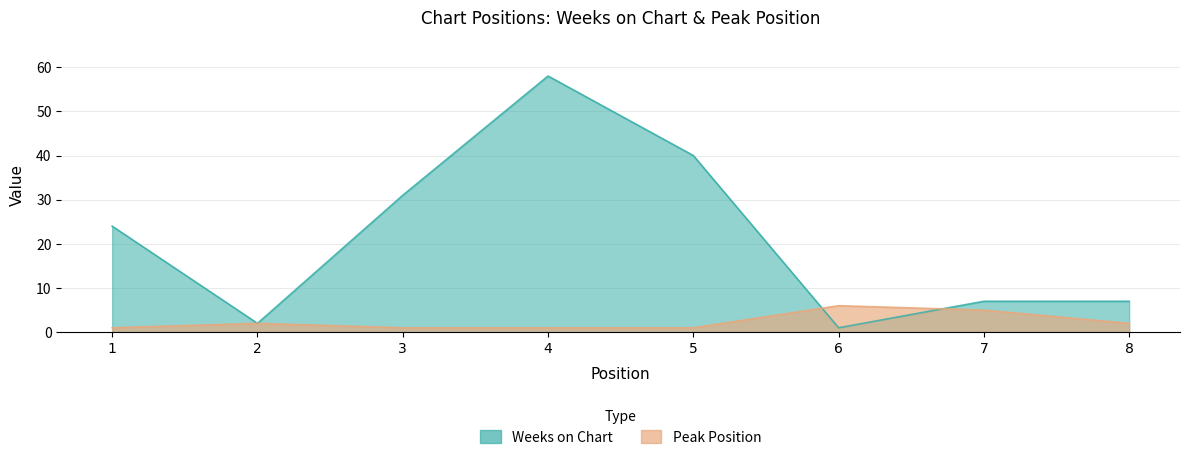

What is the difference between the maximum and minimum values in the Peak Position series?

5